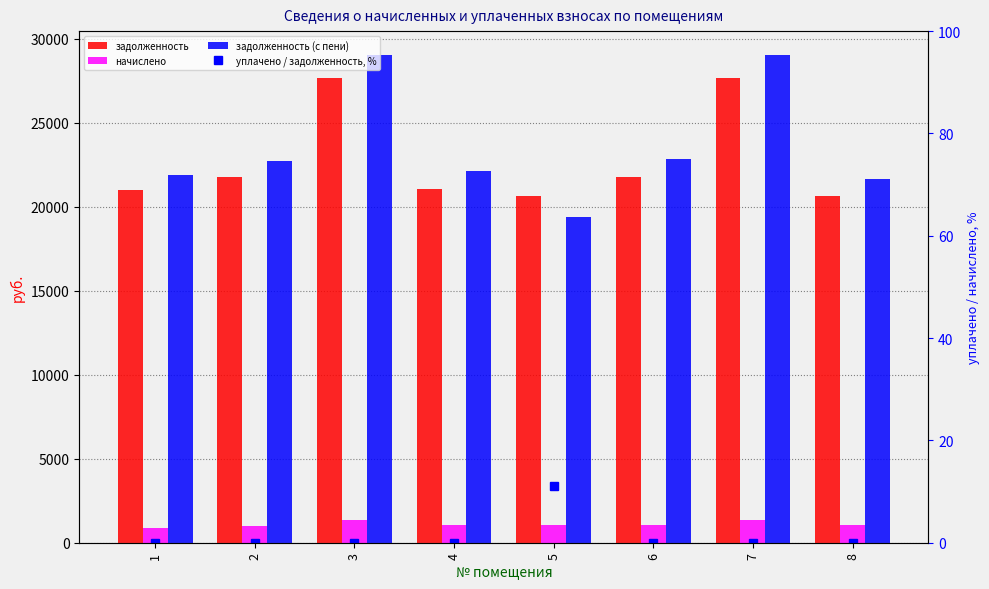

At which label does задолженность reach its peak?

3